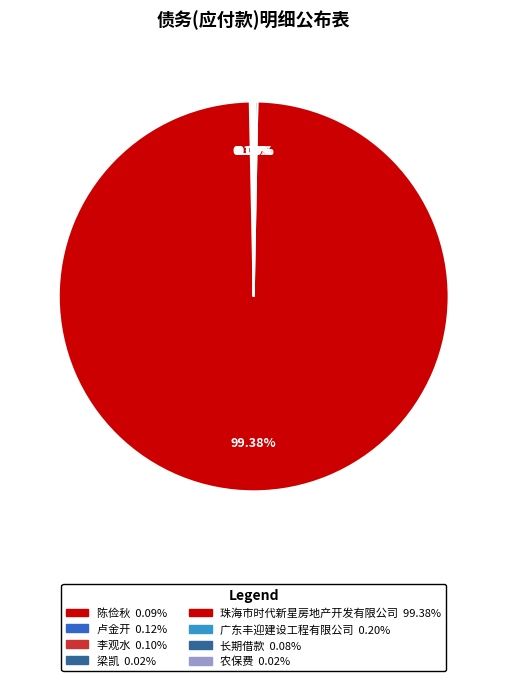

To the nearest percent, what is the average slice percentage?

12%